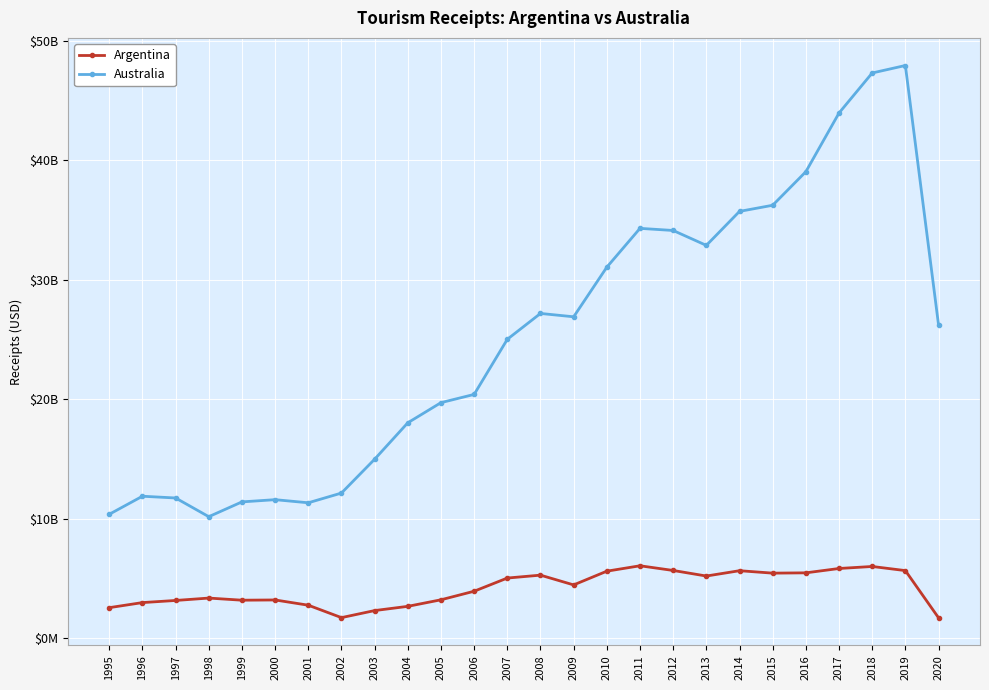

Does the chart have visible grid lines?

Yes